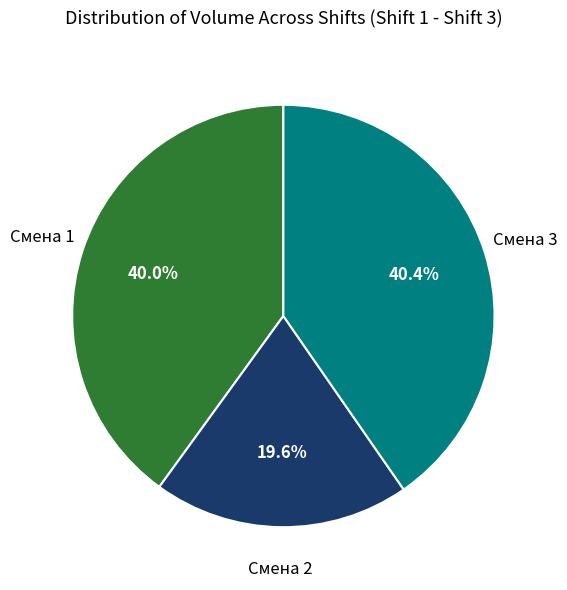

Approximately how many times larger is the value at Смена 3 compared to Смена 1?

1.0